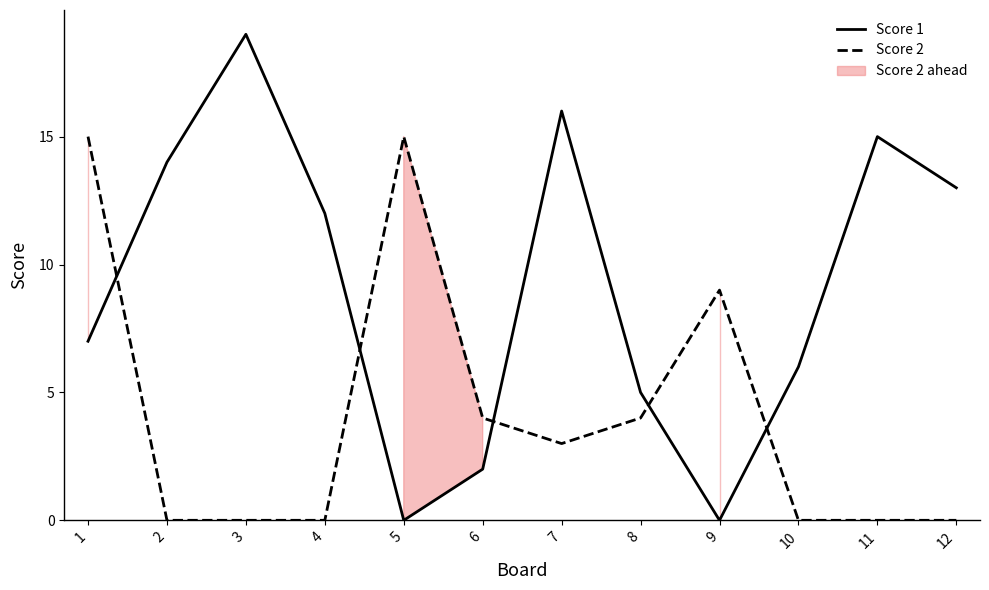

True or false: Score 2 has a value of 6 at 11.

False